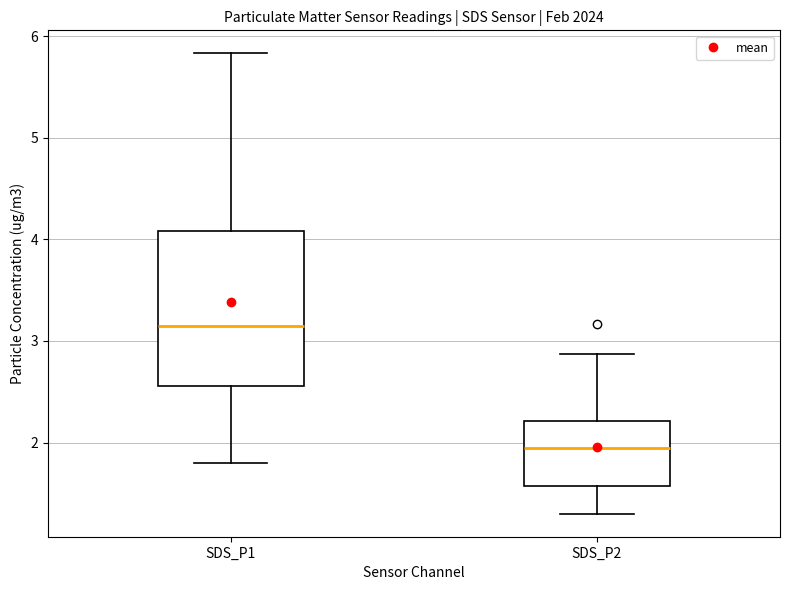

Which box's median line is the lowest?

SDS_P2